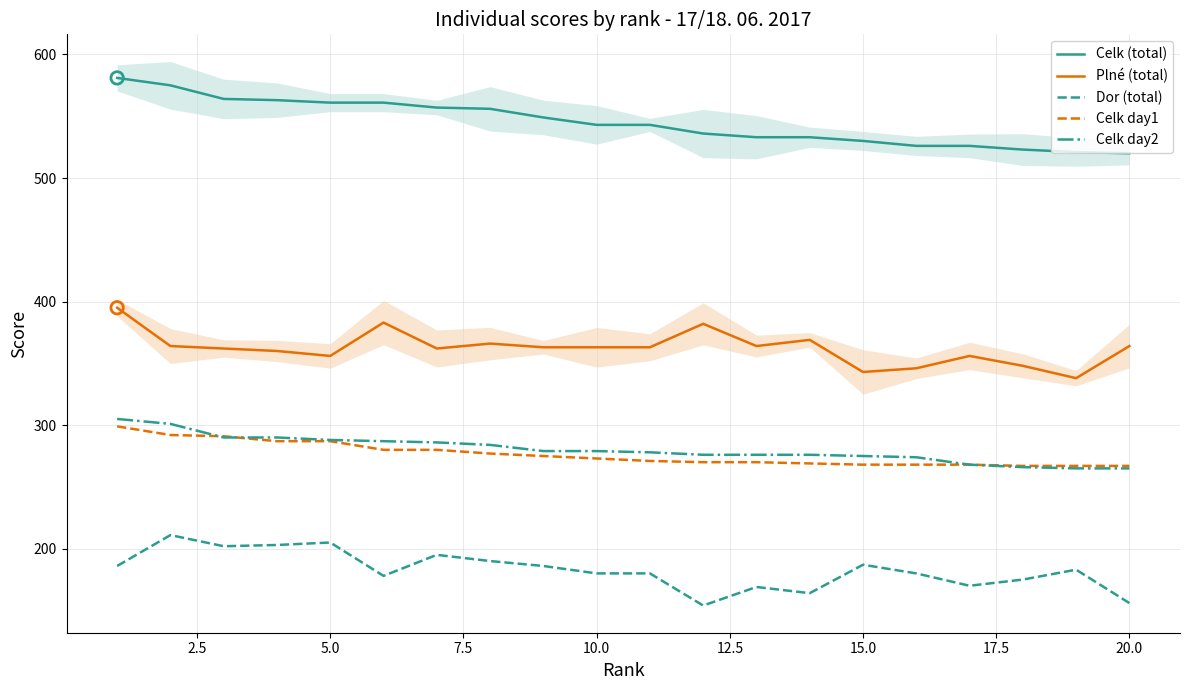

Which series reaches the maximum Y coordinate?

Celk (total)